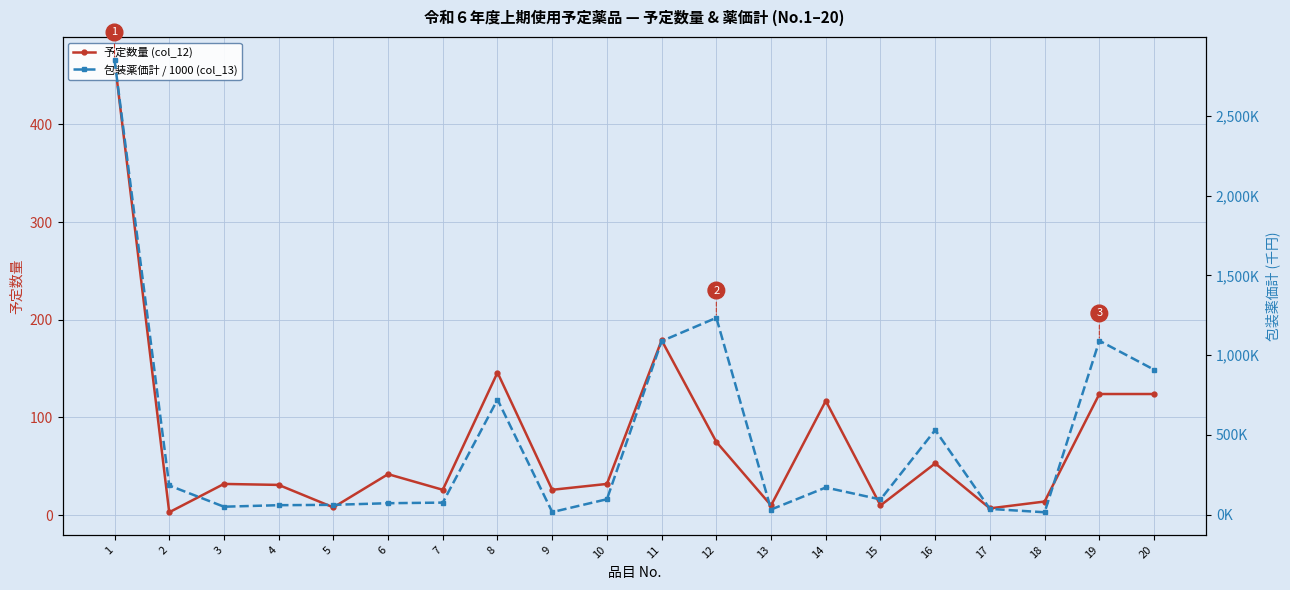

Rank the series at 16 from lowest to highest value.

予定数量 (col_12), 包装薬価計 / 1000 (col_13)